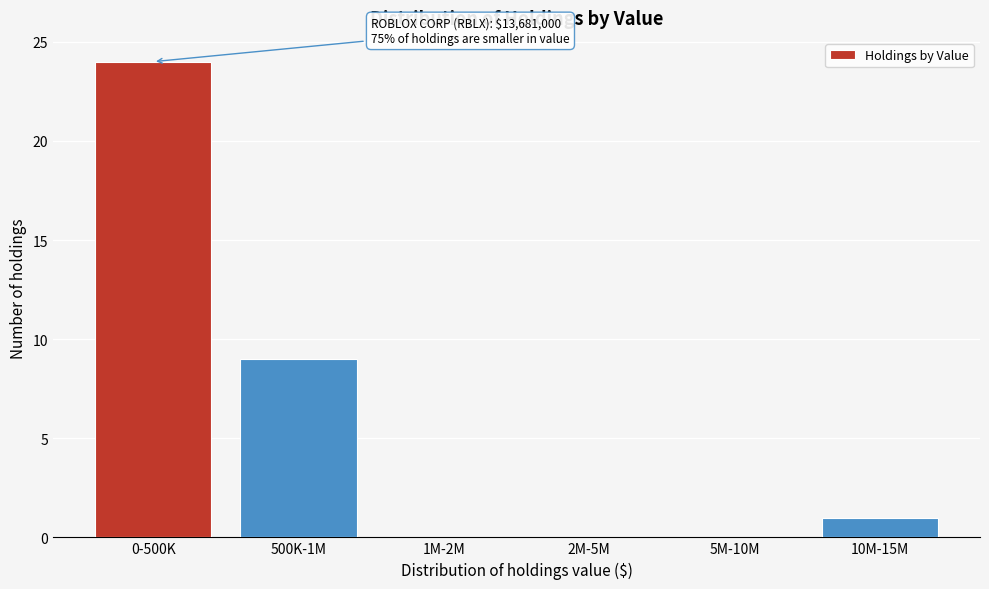

Reading left to right, what are all the values shown in this chart?

0-500K=24	500K-1M=9	1M-2M=0	2M-5M=0	5M-10M=0	10M-15M=1